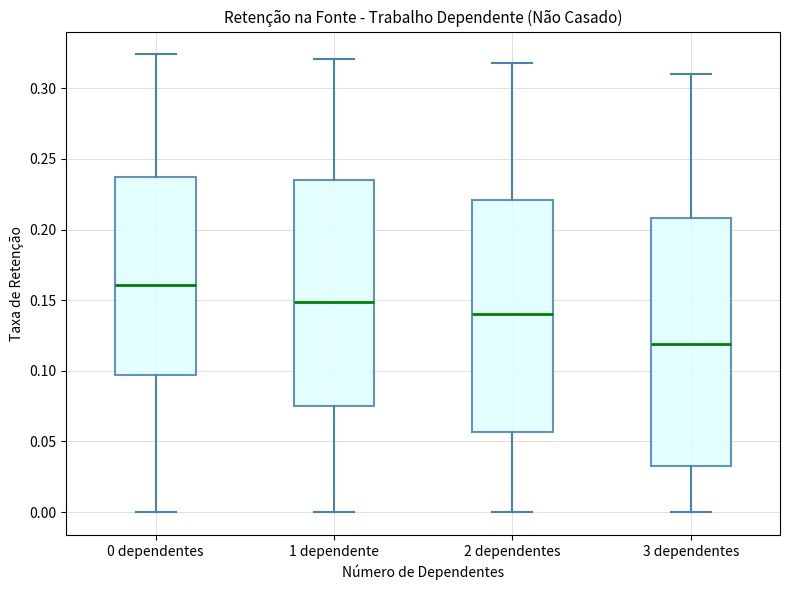

Which box has the lowest median line?

3 dependentes